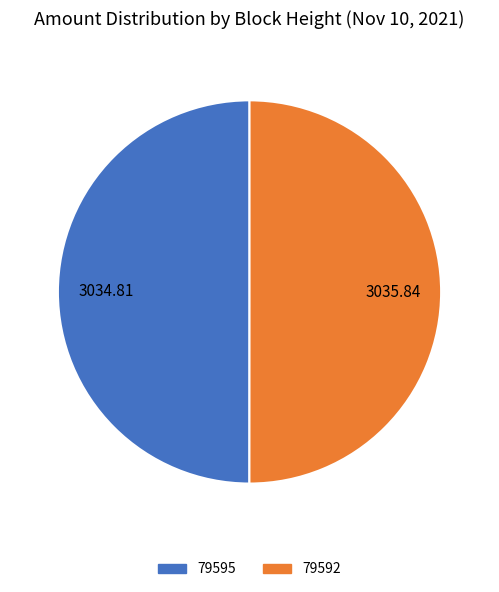

What is the ratio of the value at 79592 to the value at 79595?

1.0